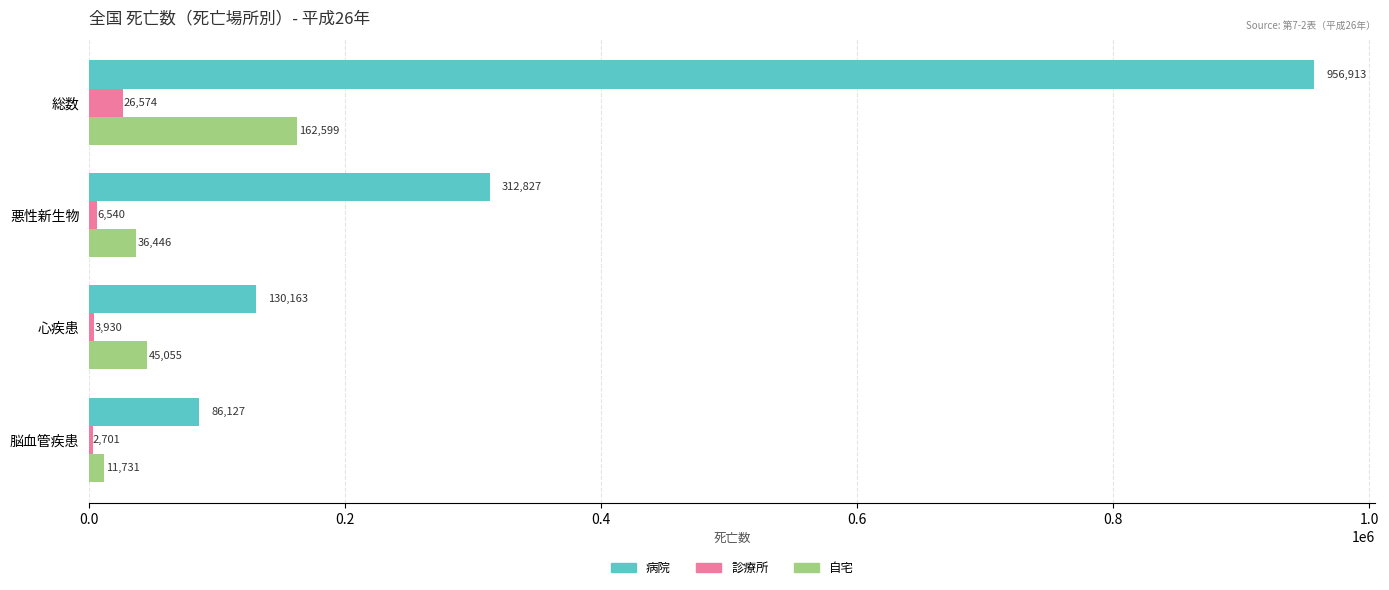

At which category is the sum across all series the highest?

総数